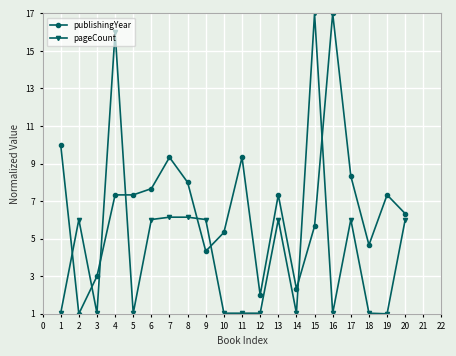

At 17, list the series in order from smallest to largest.

pageCount, publishingYear